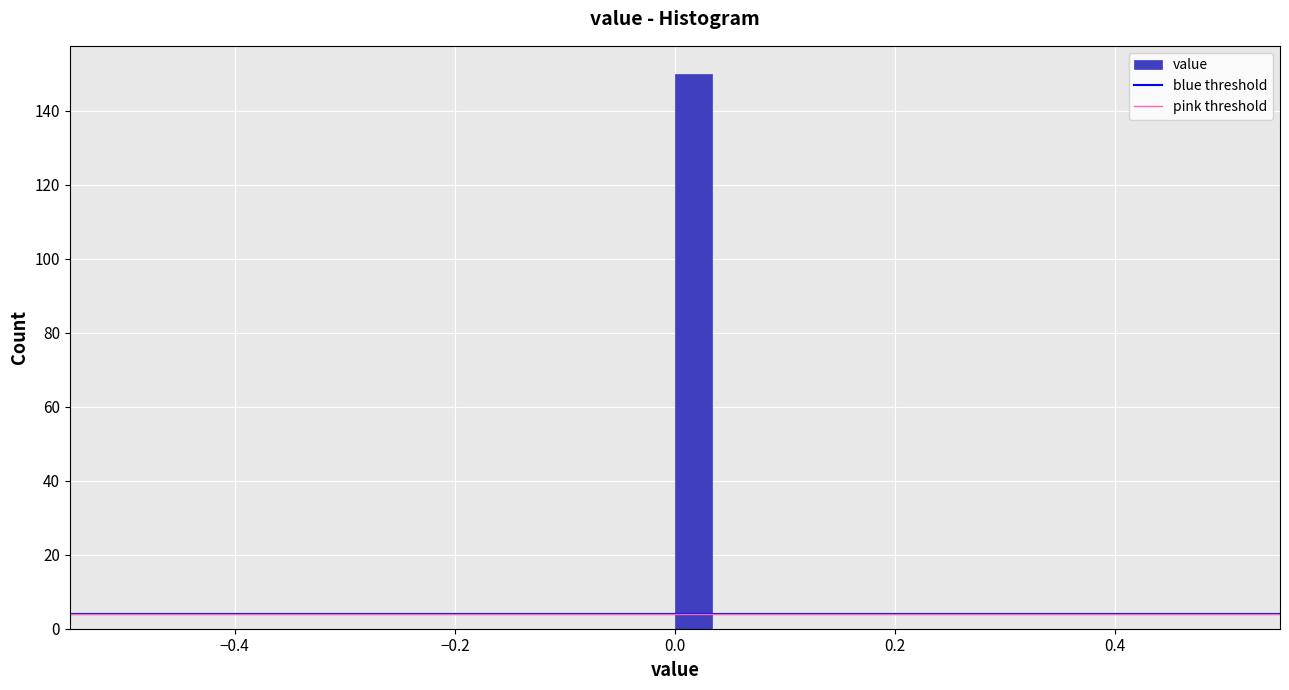

Read against the x-axis, roughly where is the centre of the tallest bar?

0.02